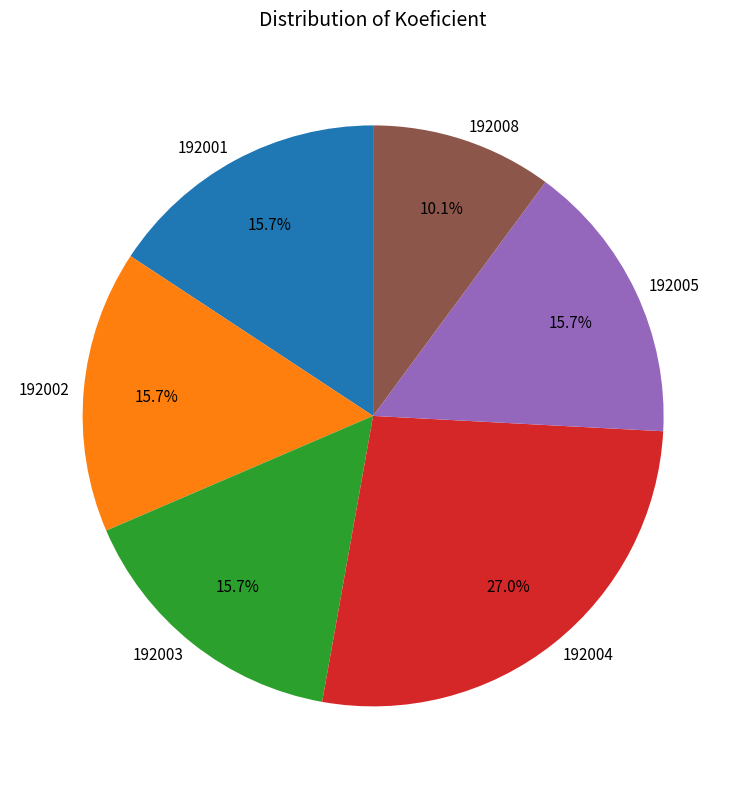

What percentage is NOT represented by 192008?

89.9%